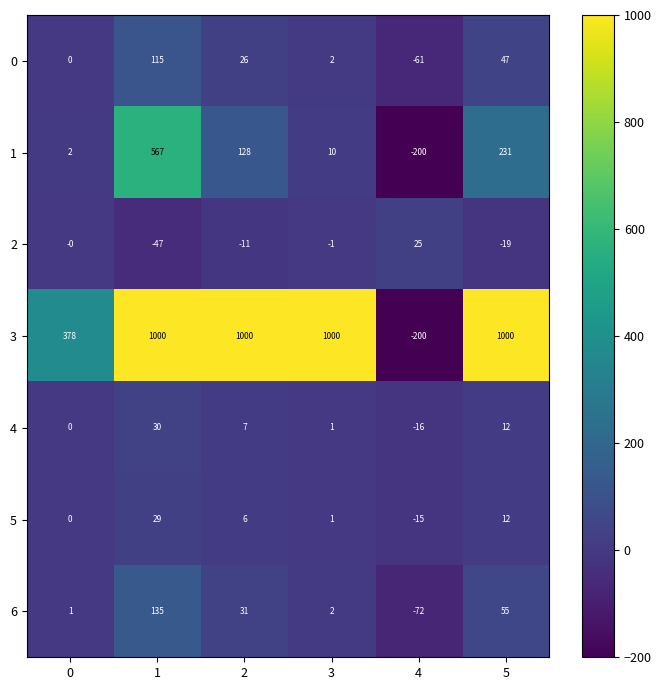

What is the difference between the maximum and minimum values in the 2 series?

72